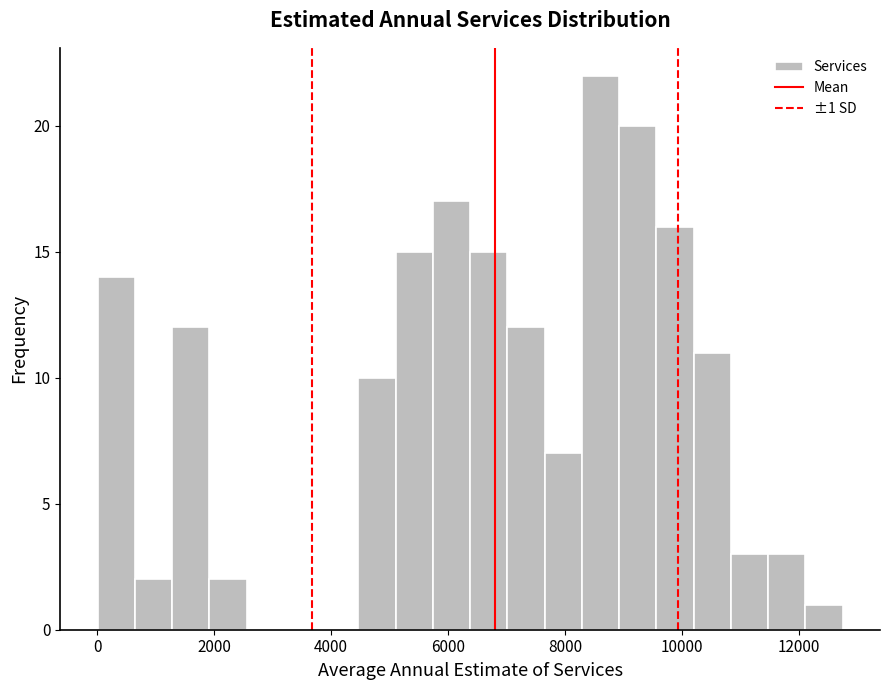

Around what value on the x-axis is the tallest bar? Give the approximate position of its centre, as read against the axis.

8600